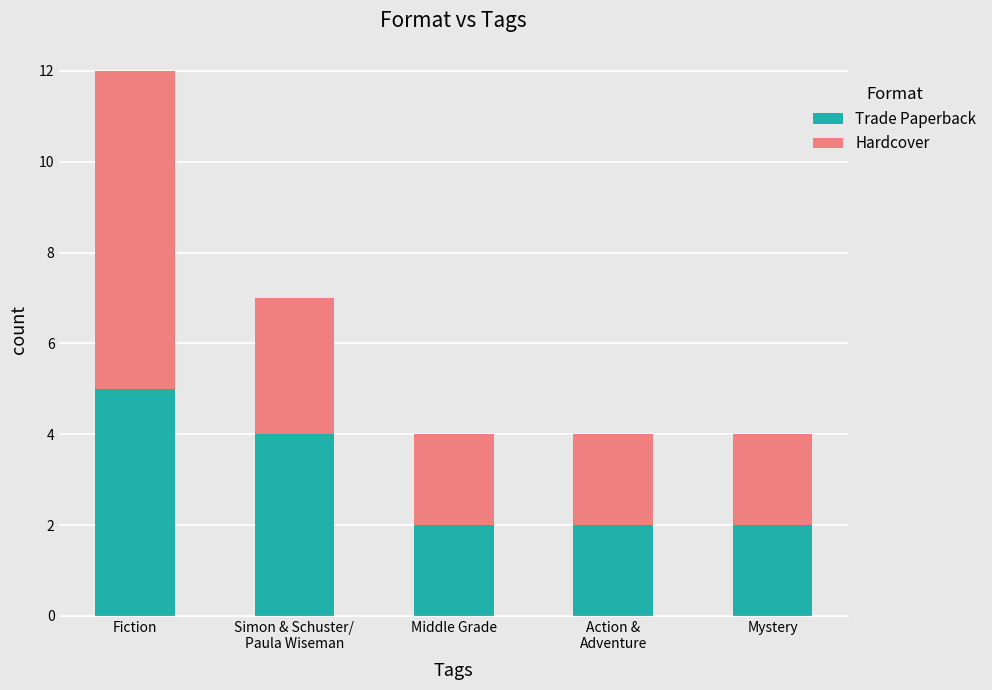

Reading left to right, list the values for the Trade Paperback series.

5	4	2	2	2